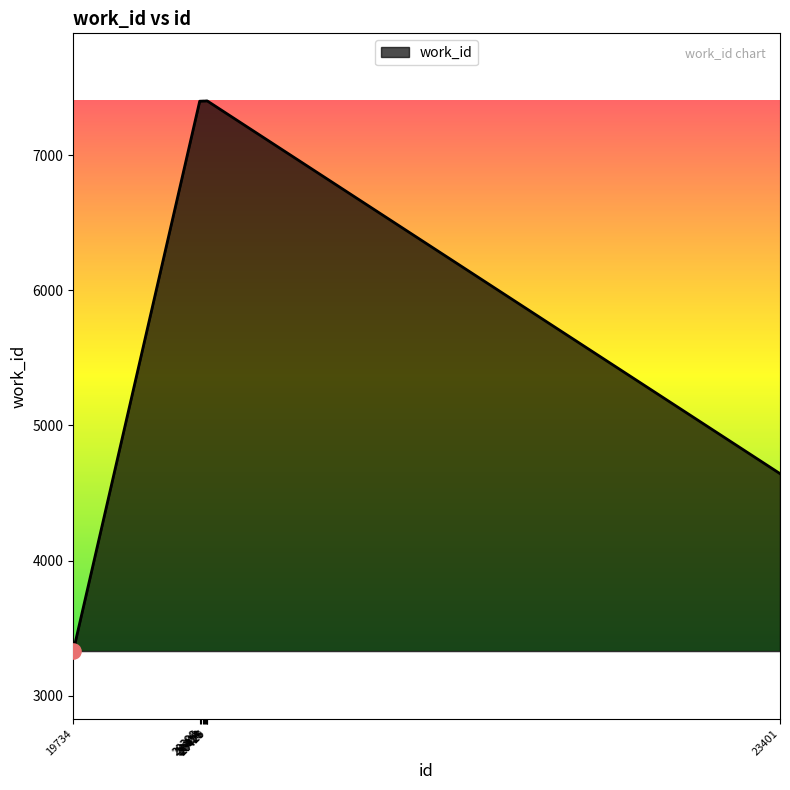

What is the change in value from 19734 to 20390?

+4069